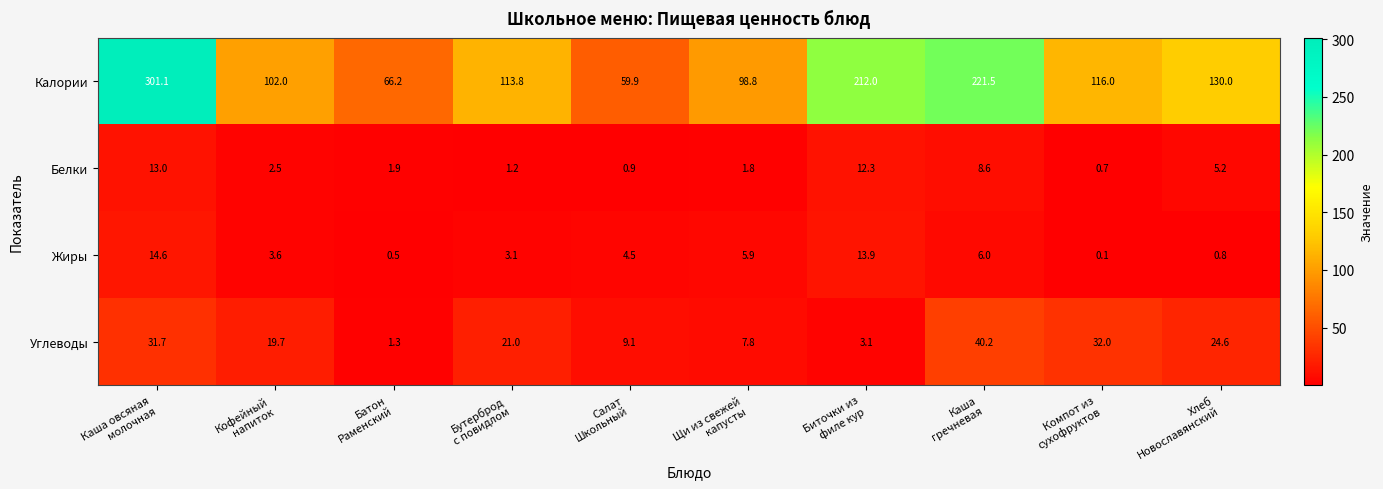

List the series in order of their peak value, lowest first.

Белки, Жиры, Углеводы, Калории